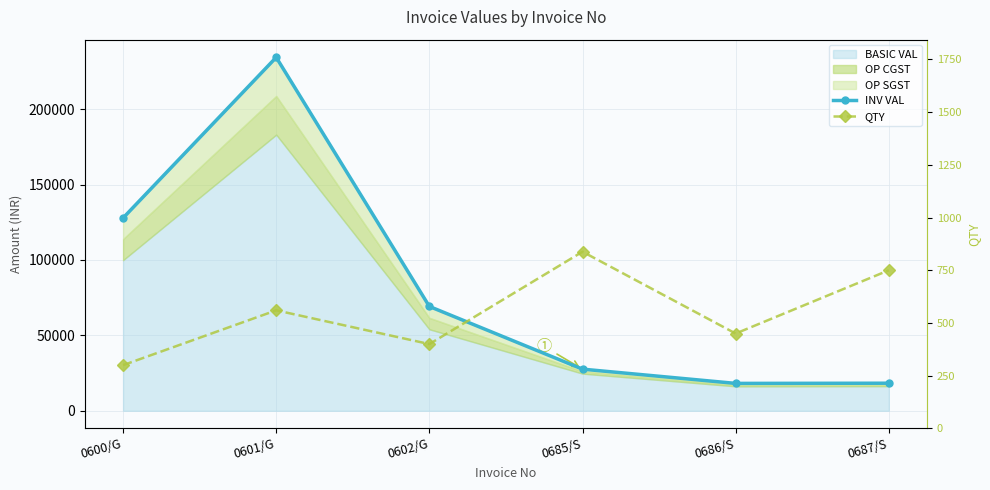

Which series has the widest spread of values?

INV VAL